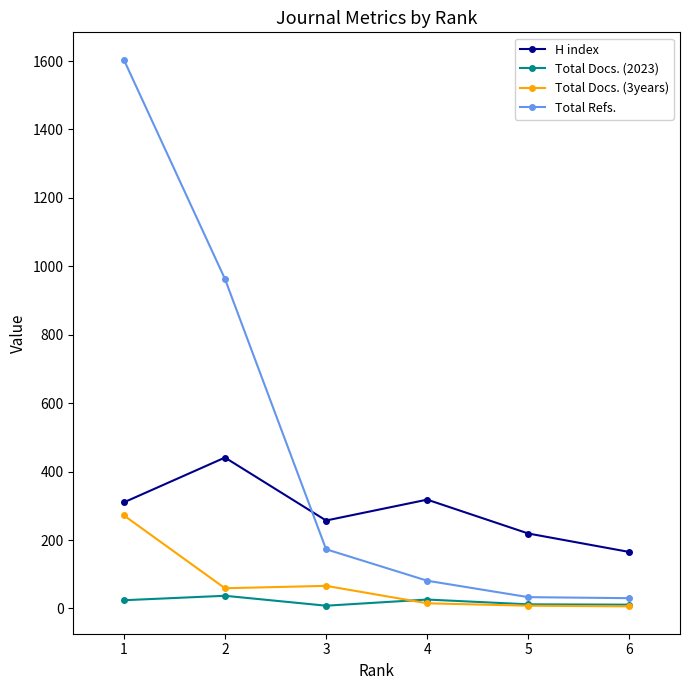

Count the number of categories in the chart.

6